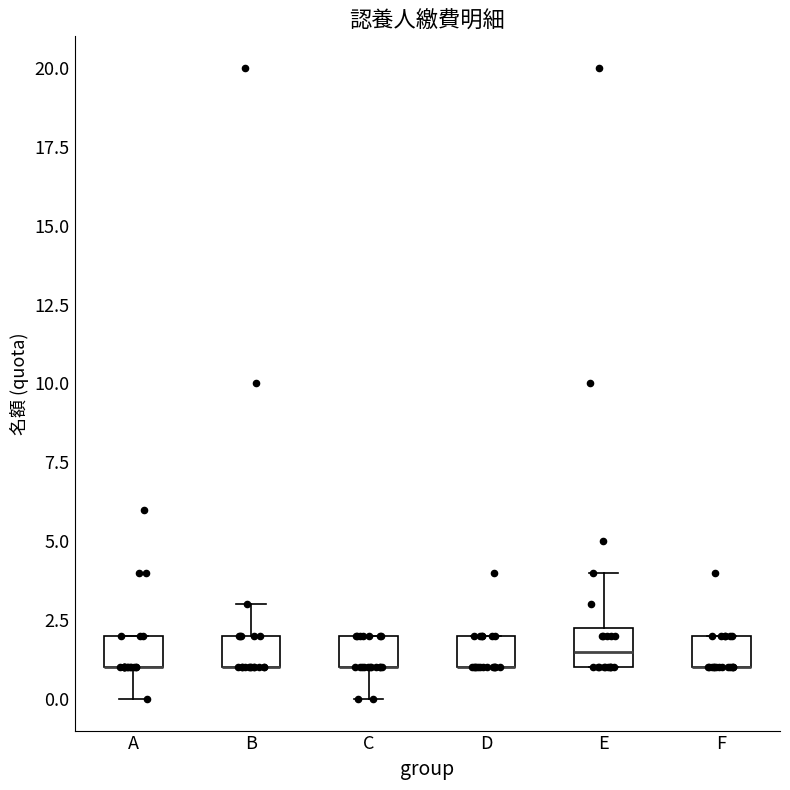

Where does the median line of the box for E sit on the y-axis? The values are not printed on the chart, so give them approximately, as read against the axis.

1.5